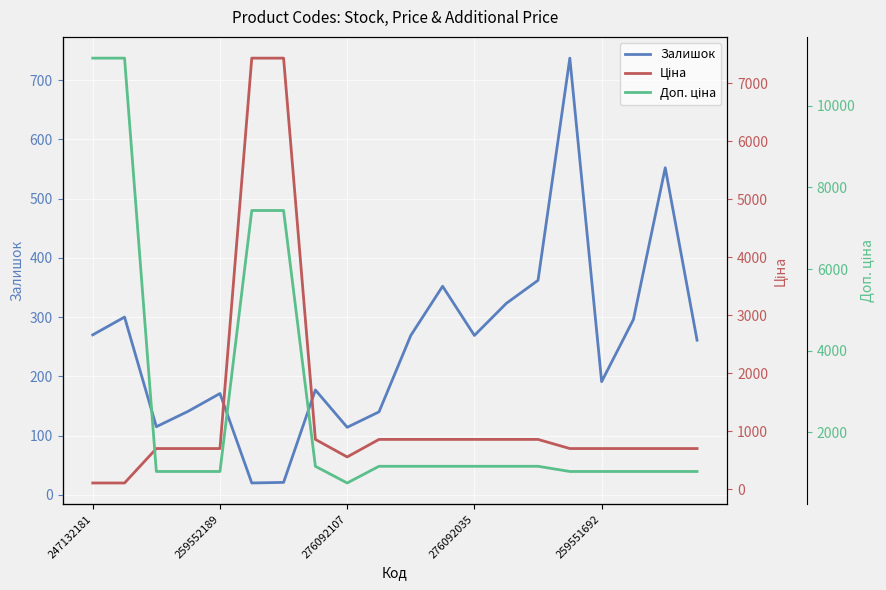

At which category does the chart reach its peak across all series?

247132181